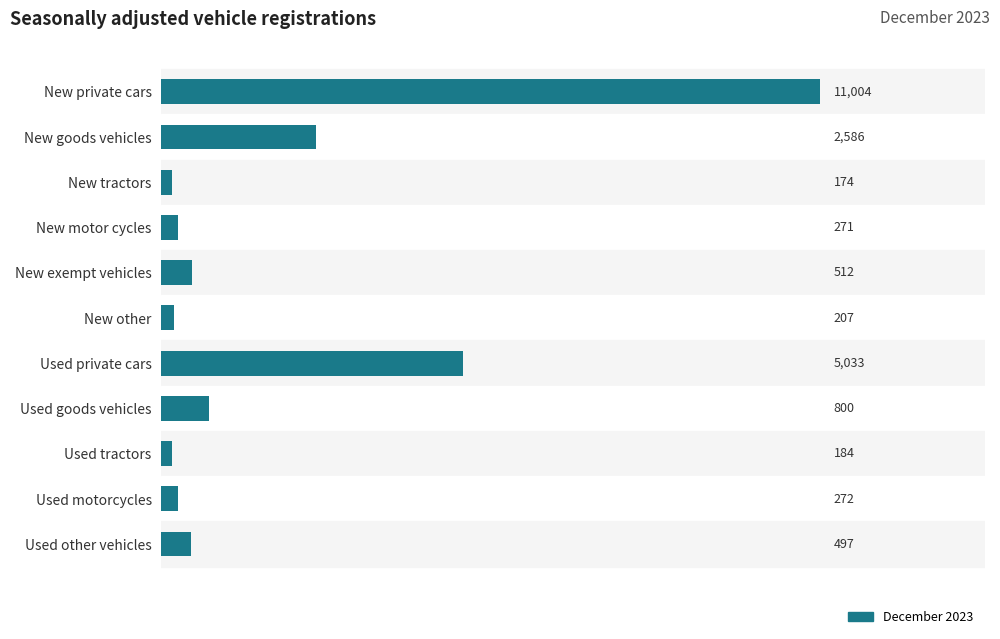

Where is the data nearest to the value 5589?

Used private cars